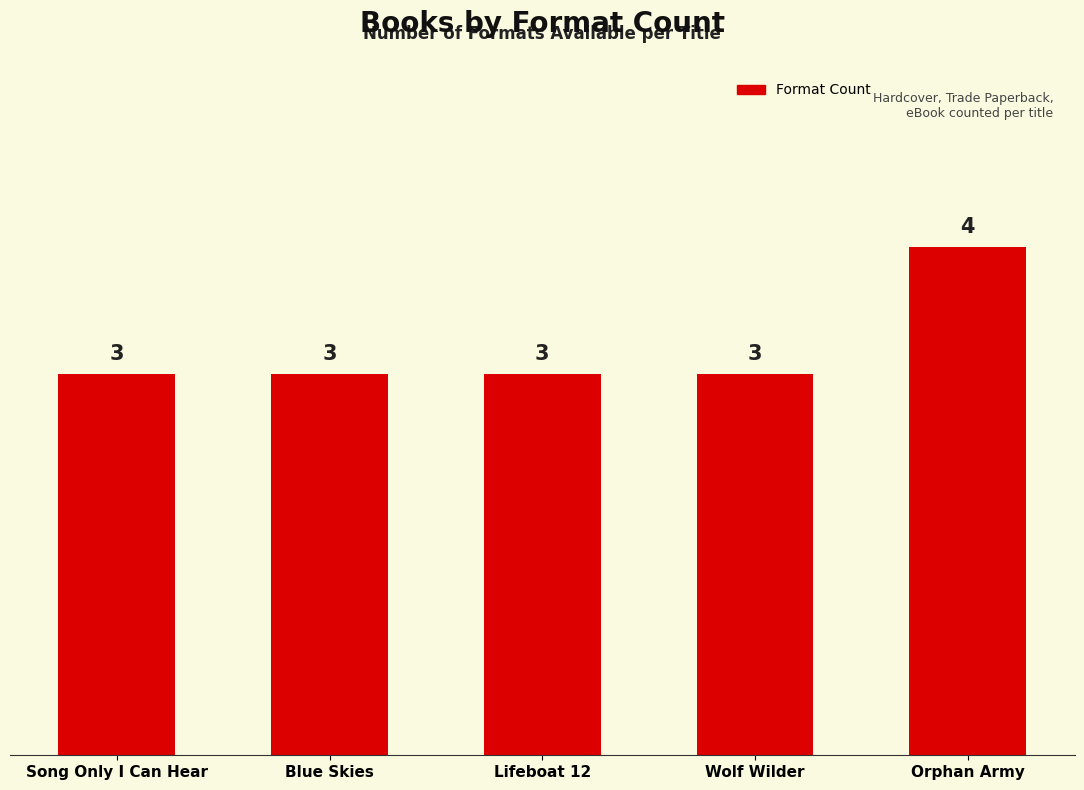

The value at Blue Skies is 3. True or false?

True